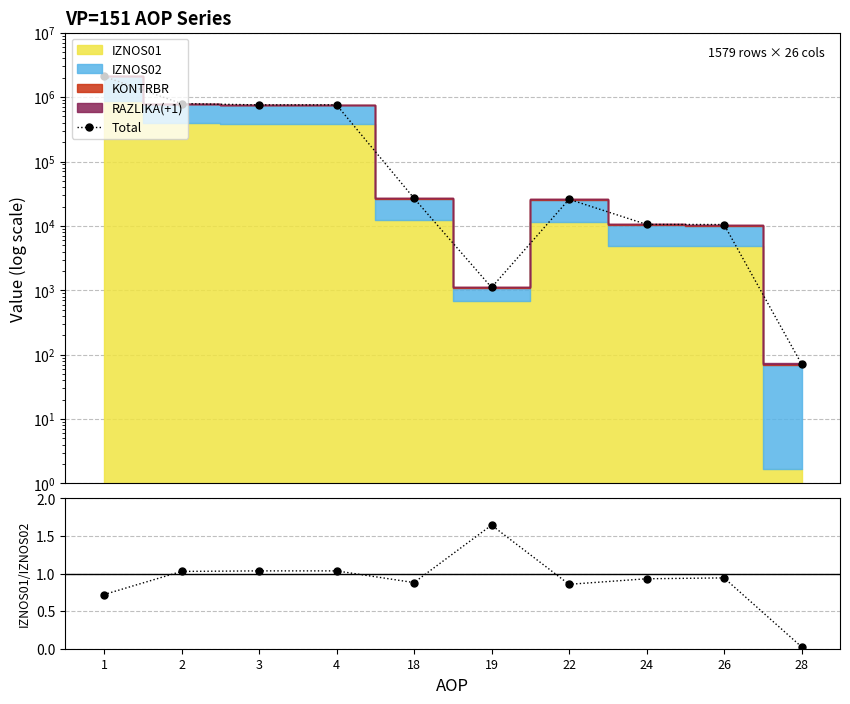

True or false: IZNOS01/IZNOS02 and Total cross at least once.

False